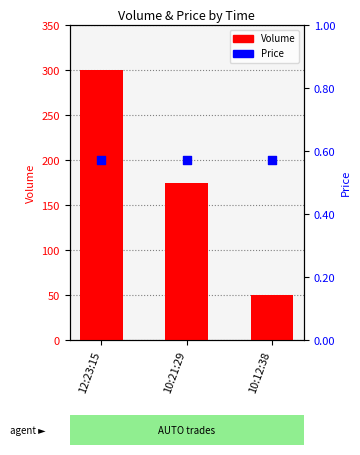

What are all the series names shown in the legend?

Volume, Price